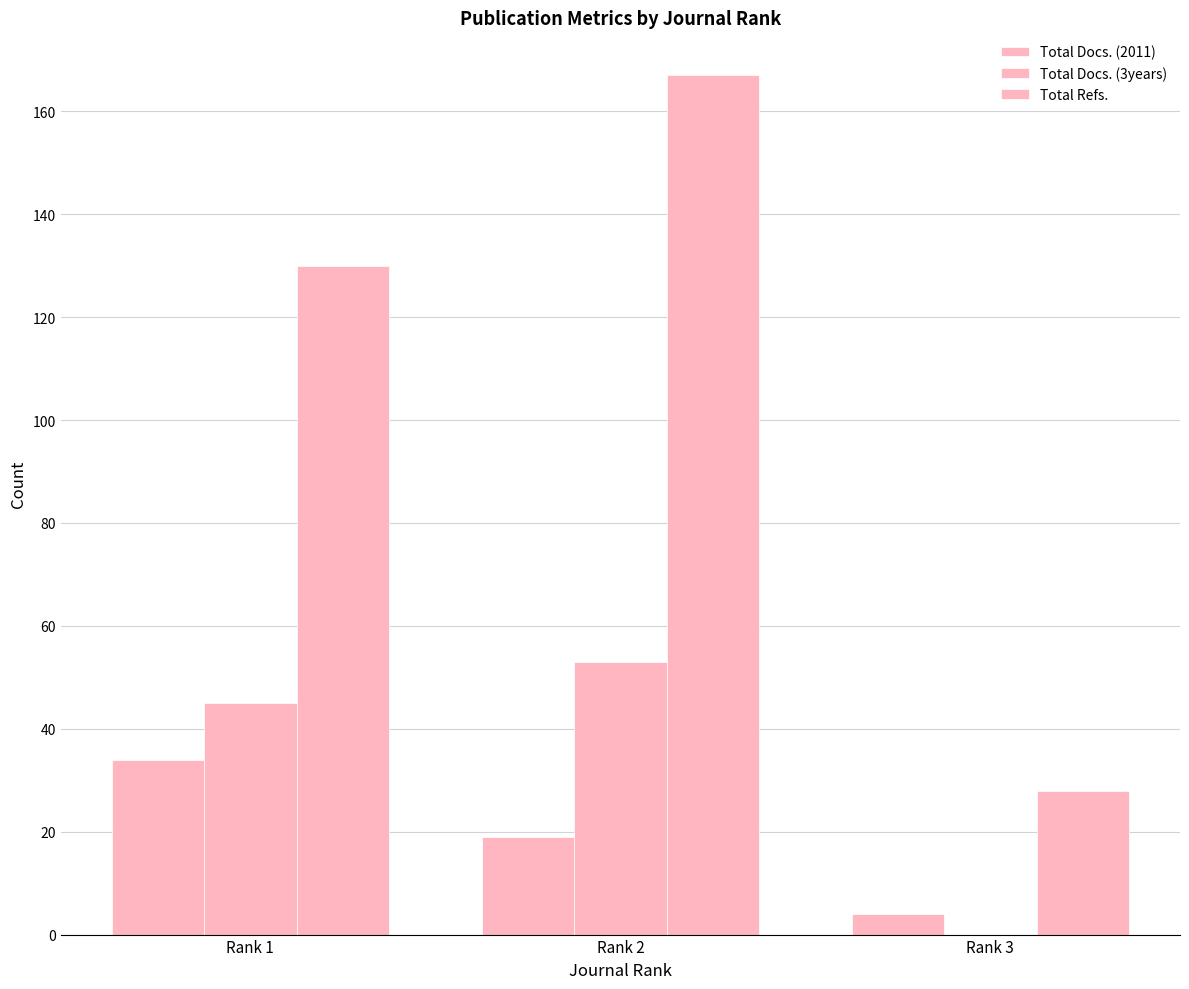

How many distinct data groups are displayed?

3